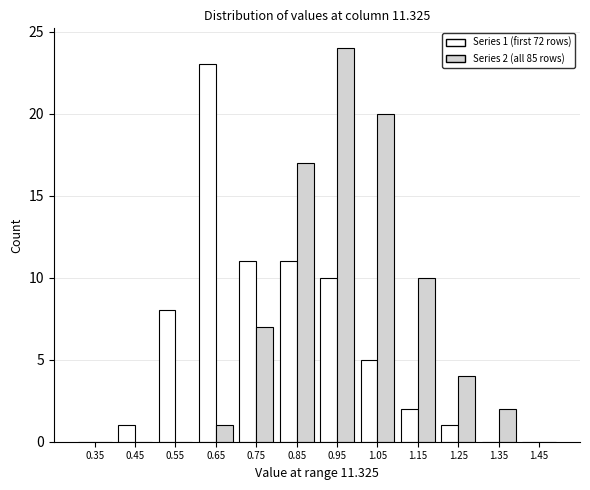

What is the maximum value shown in the chart?

24